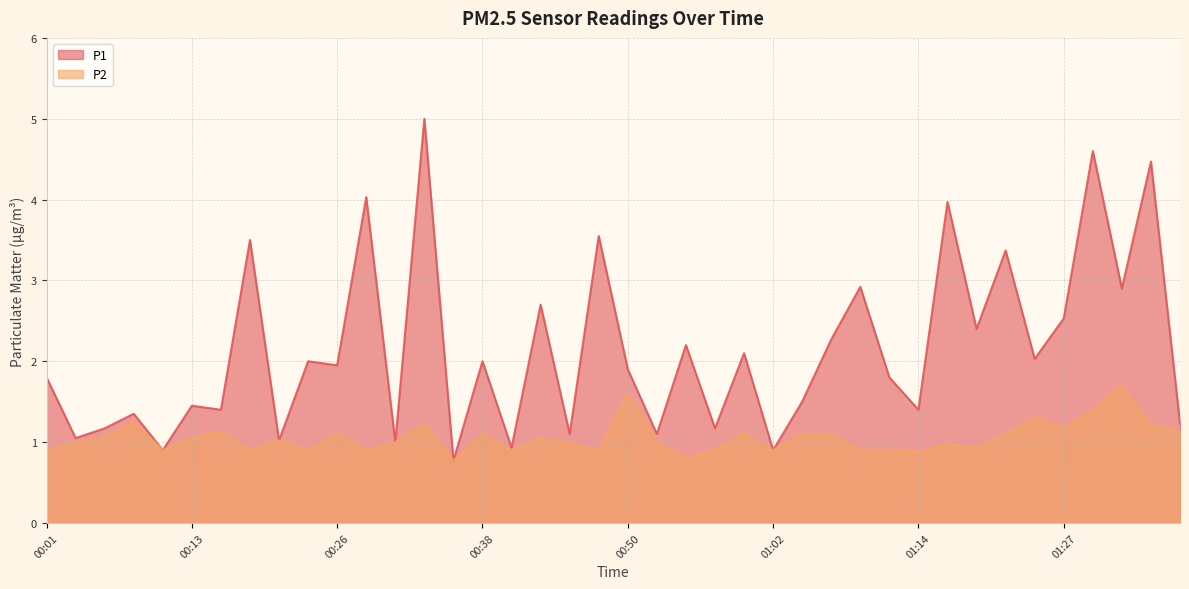

Does the chart display data point markers on the line(s)?

No